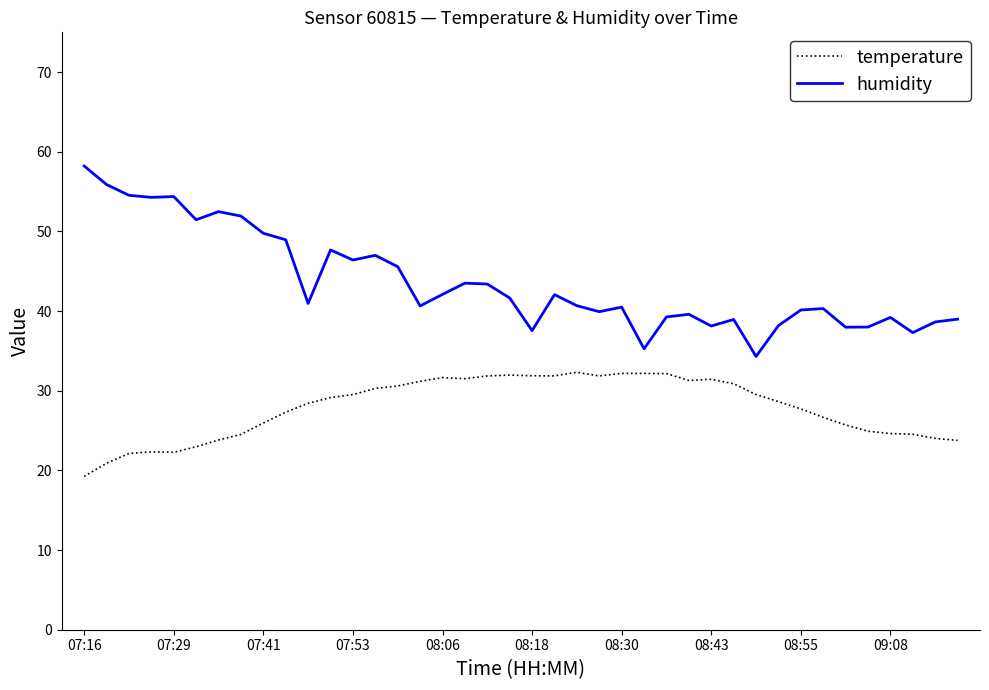

Which series has the widest spread of values?

humidity